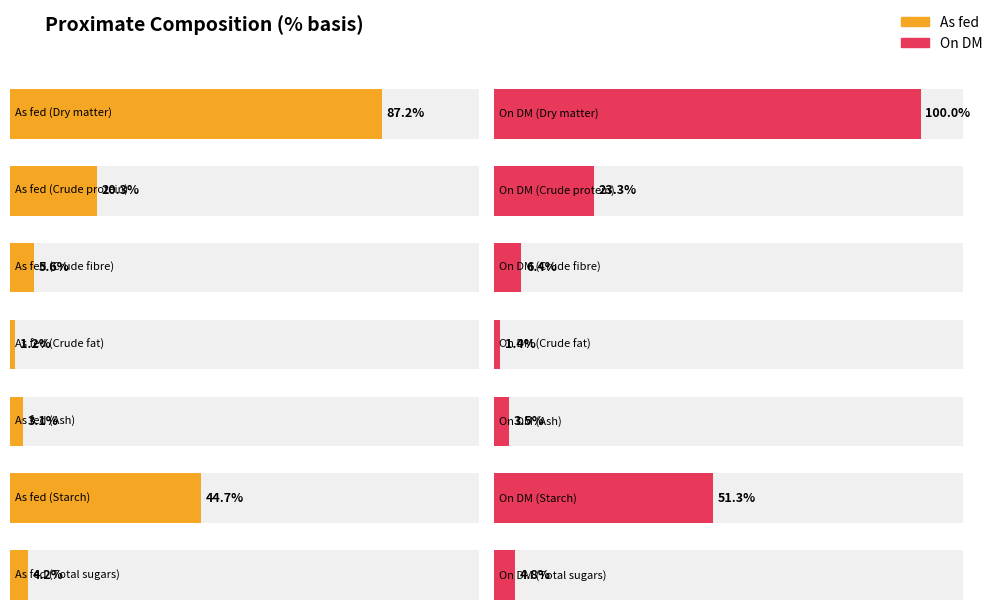

What position from the left is Crude fat?

4